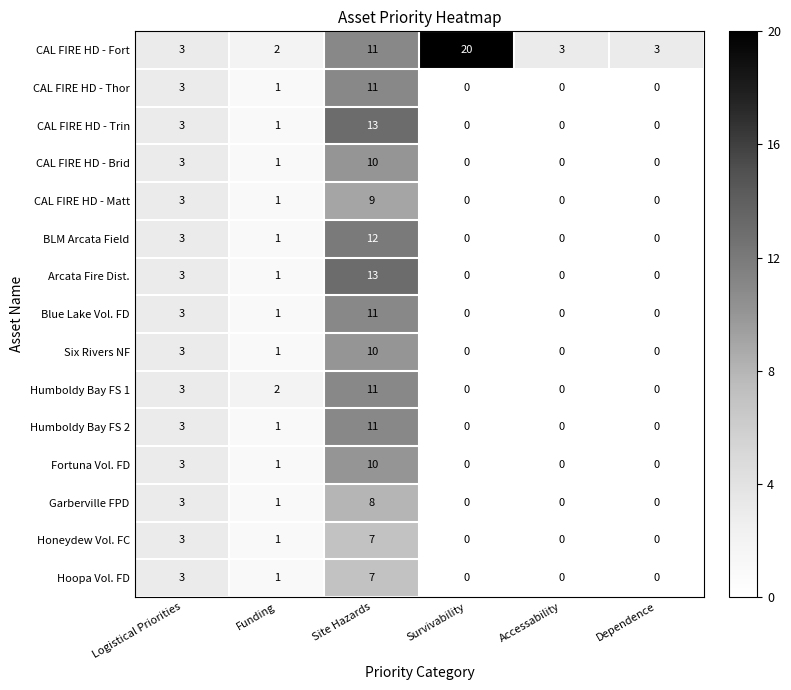

How many categories are shown in the chart?

6